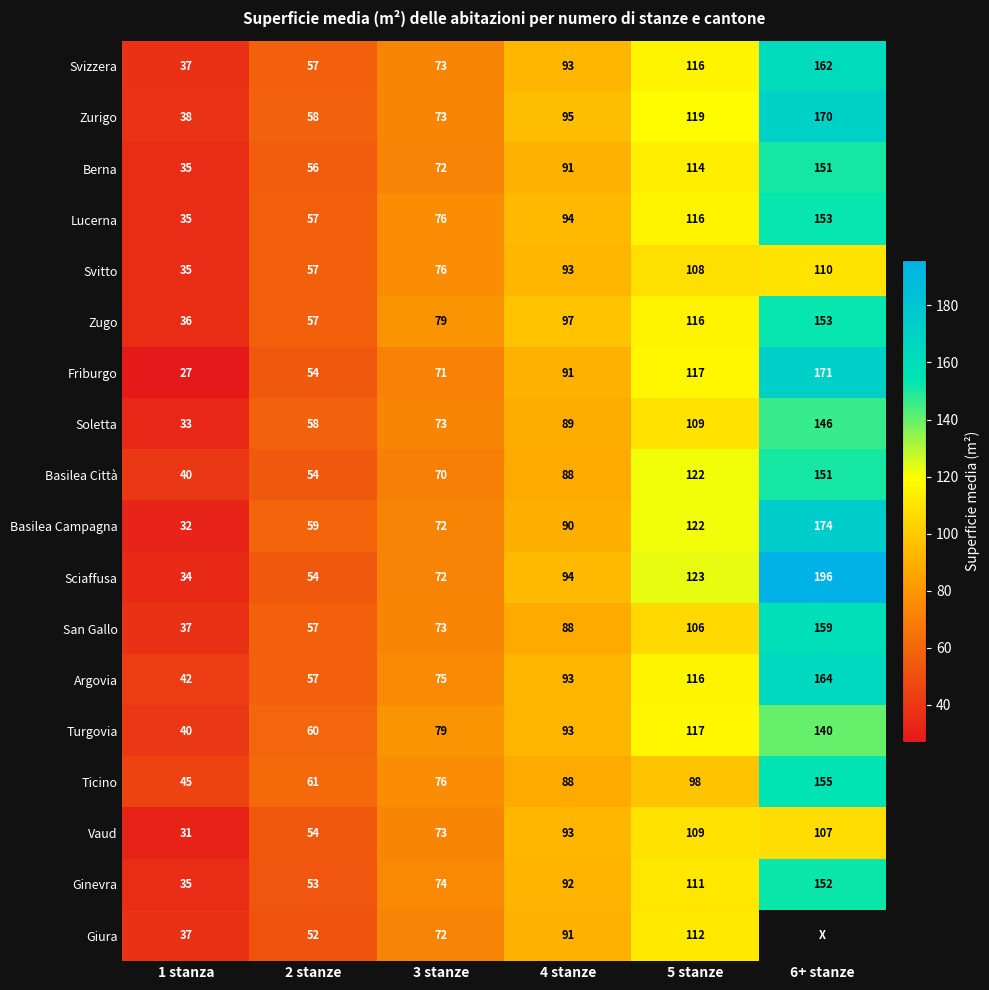

List the labels in order of Sciaffusa value, largest first.

6+ stanze, 5 stanze, 4 stanze, 3 stanze, 2 stanze, 1 stanza